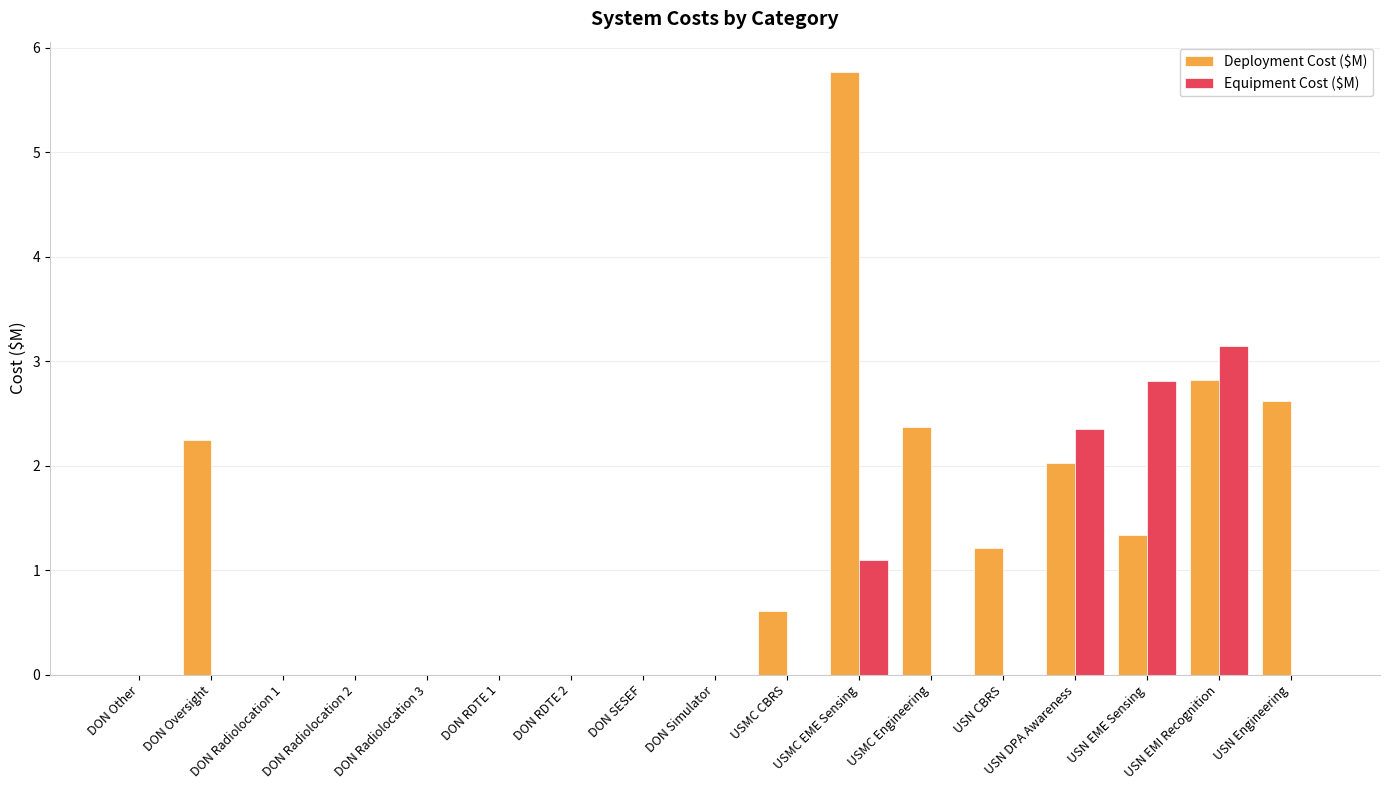

What is the sum of all Deployment Cost ($M) values?

21.0